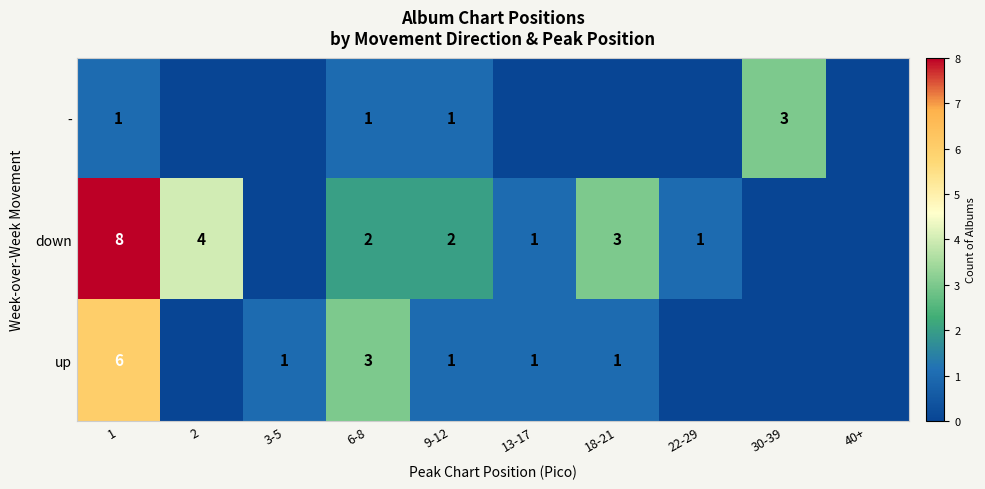

The value of down at 22-29 is 1. True or false?

True